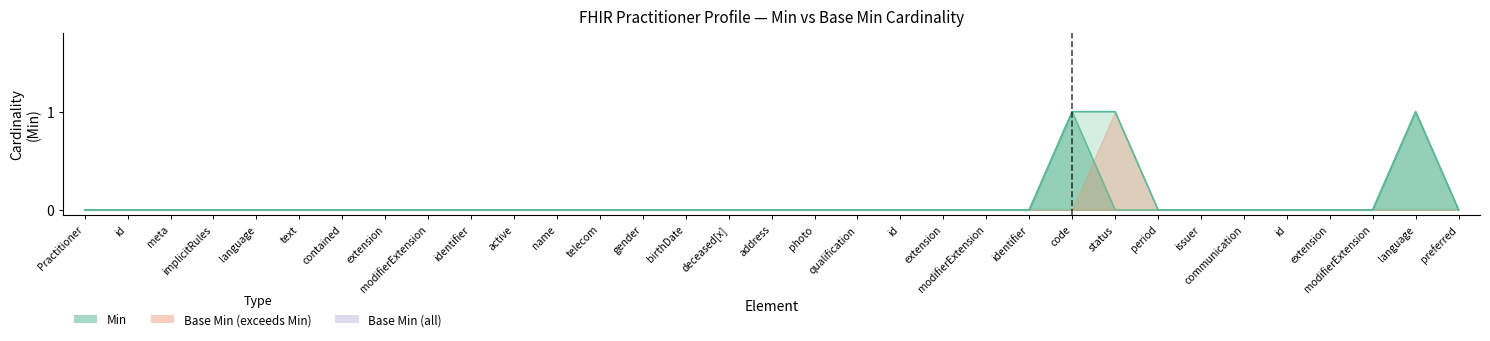

Count the Base Min values in the range 0 to 1.

33